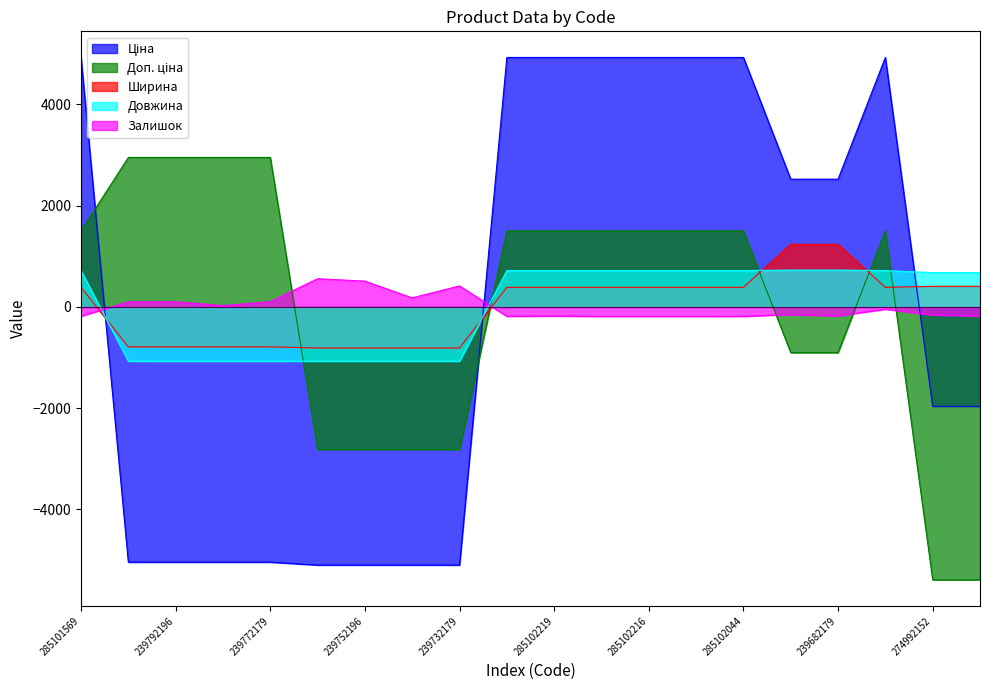

Reading left to right, what are all the values shown in this chart?

Ціна: 285101569=4929.5	239792197=-5041.0	239792196=-5041.0	239772195=-5041.0	239772179=-5041.0	239752197=-5098.6	239752196=-5098.6	239732195=-5098.6	239732179=-5098.6	285102221=4929.5	285102219=4929.5	285102218=4929.5	285102216=4929.5	285102120=4929.5	285102044=4929.5	239682195=2524.6	239682179=2524.6	272992170=4929.5	274992152=-1963.3	274992132=-1963.3
Доп. ціна: 285101569=1502.9	239792197=2954.1	239792196=2954.1	239772195=2954.1	239772179=2954.1	239752197=-2813.9	239752196=-2813.9	239732195=-2813.9	239732179=-2813.9	285102221=1502.9	285102219=1502.9	285102218=1502.9	285102216=1502.9	285102120=1502.9	285102044=1502.9	239682195=-902.0	239682179=-902.0	272992170=1502.9	274992152=-5389.9	274992132=-5389.9
Ширина: 285101569=387.8	239792197=-788.2	239792196=-788.2	239772195=-788.2	239772179=-788.2	239752197=-810.2	239752196=-810.2	239732195=-810.2	239732179=-810.2	285102221=387.8	285102219=387.8	285102218=387.8	285102216=387.8	285102120=387.8	285102044=387.8	239682195=1237.8	239682179=1237.8	272992170=387.8	274992152=407.8	274992132=407.8
Довжина: 285101569=719.0	239792197=-1071.0	239792196=-1071.0	239772195=-1071.0	239772179=-1071.0	239752197=-1071.0	239752196=-1071.0	239732195=-1071.0	239732179=-1071.0	285102221=719.0	285102219=719.0	285102218=719.0	285102216=719.0	285102120=719.0	285102044=719.0	239682195=729.0	239682179=729.0	272992170=719.0	274992152=679.0	274992132=679.0
Залишок: 285101569=-183.1	239792197=101.9	239792196=102.9	239772195=27.9	239772179=102.9	239752197=557.9	239752196=510.9	239732195=179.9	239732179=415.9	285102221=-185.1	285102219=-180.1	285102218=-187.1	285102216=-187.1	285102120=-187.1	285102044=-186.1	239682195=-149.1	239682179=-176.1	272992170=-44.1	274992152=-156.1	274992132=-179.1